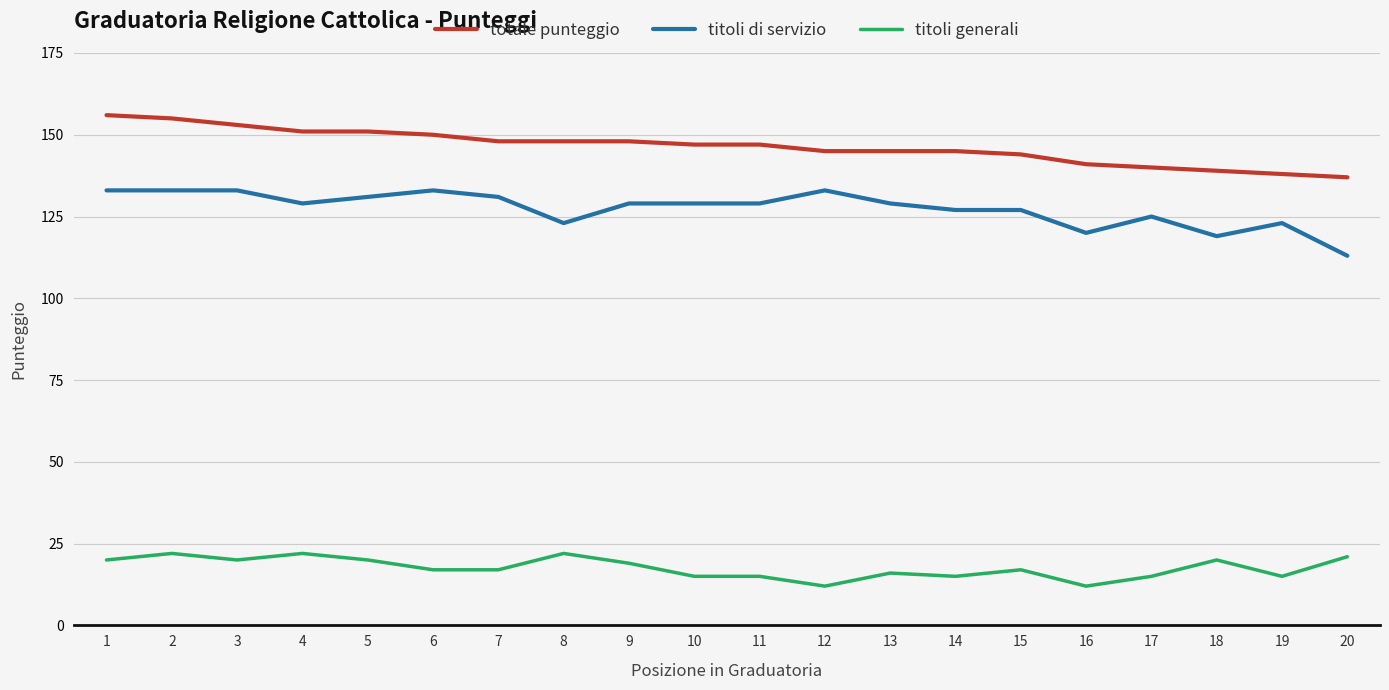

The value of titoli generali at 10 is 25. True or false?

False